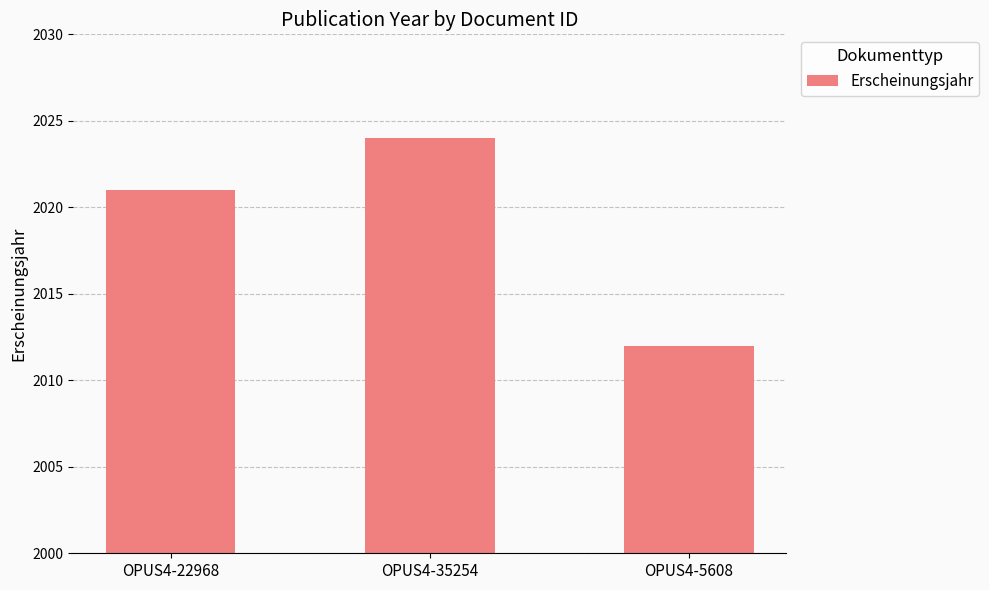

List the labels in order of value, smallest first.

OPUS4-5608, OPUS4-22968, OPUS4-35254